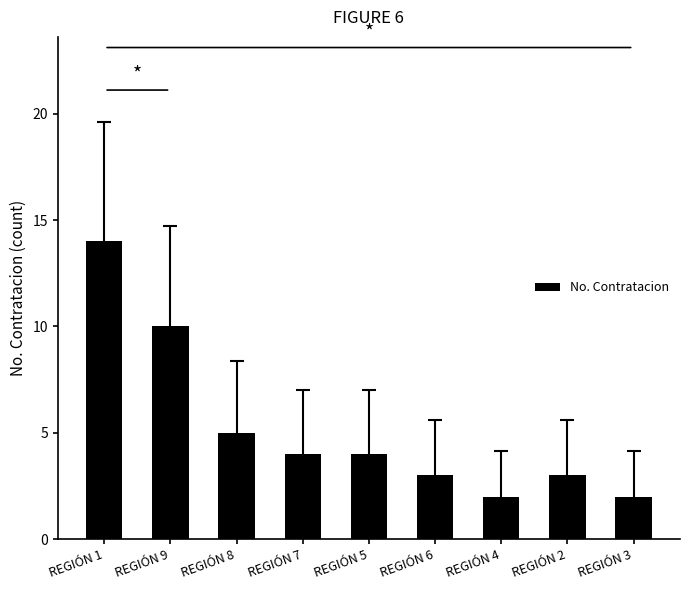

Count the number of categories in the chart.

9